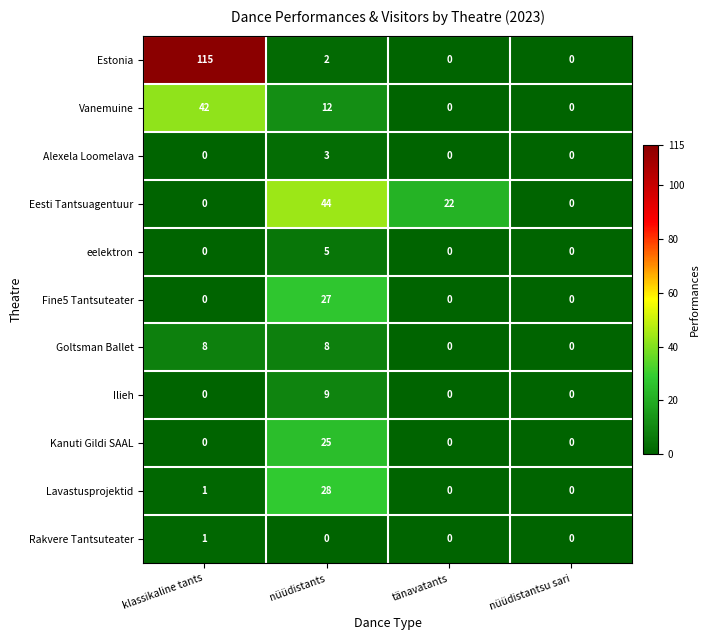

What value does the Vanemuine series have at nüüdistants?

12